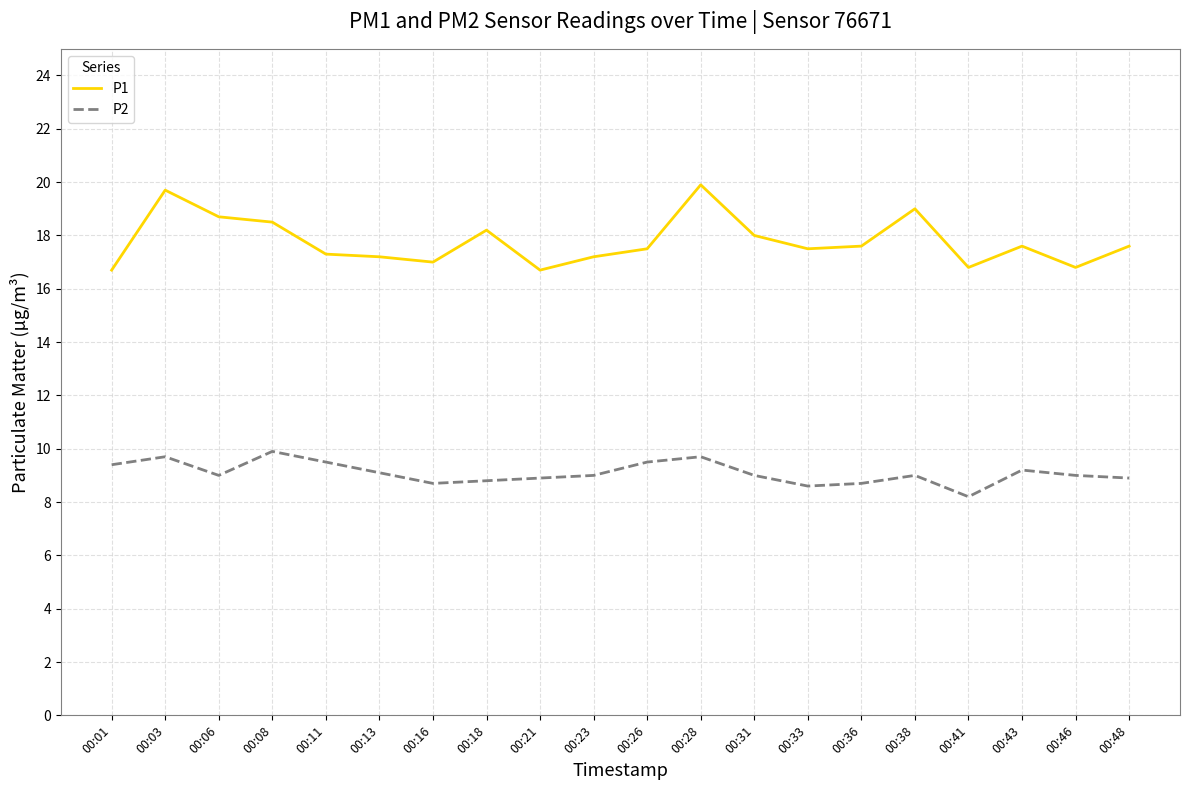

What is the smallest value displayed?

8.2